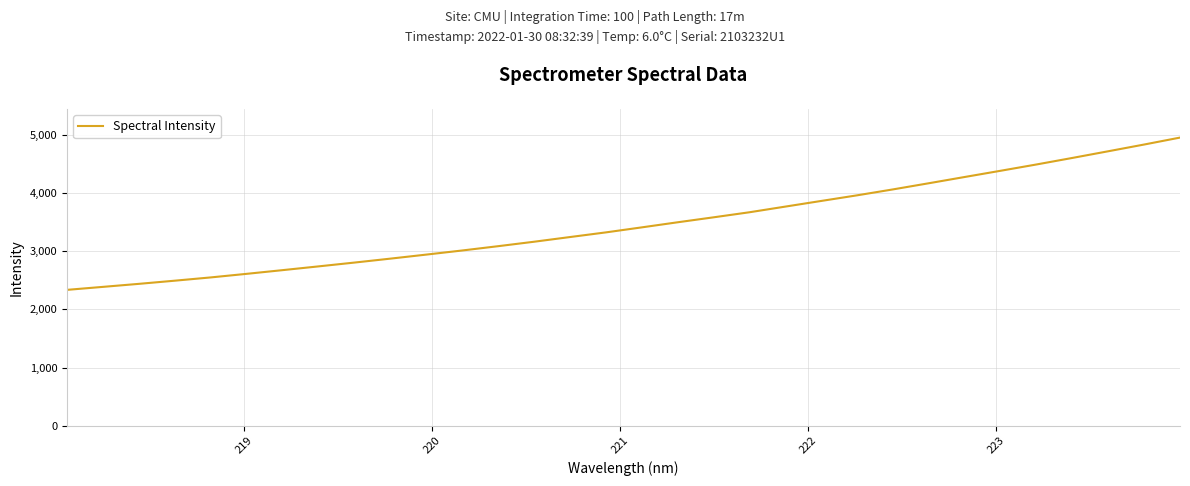

What is the difference between the maximum and minimum values?

2620.6